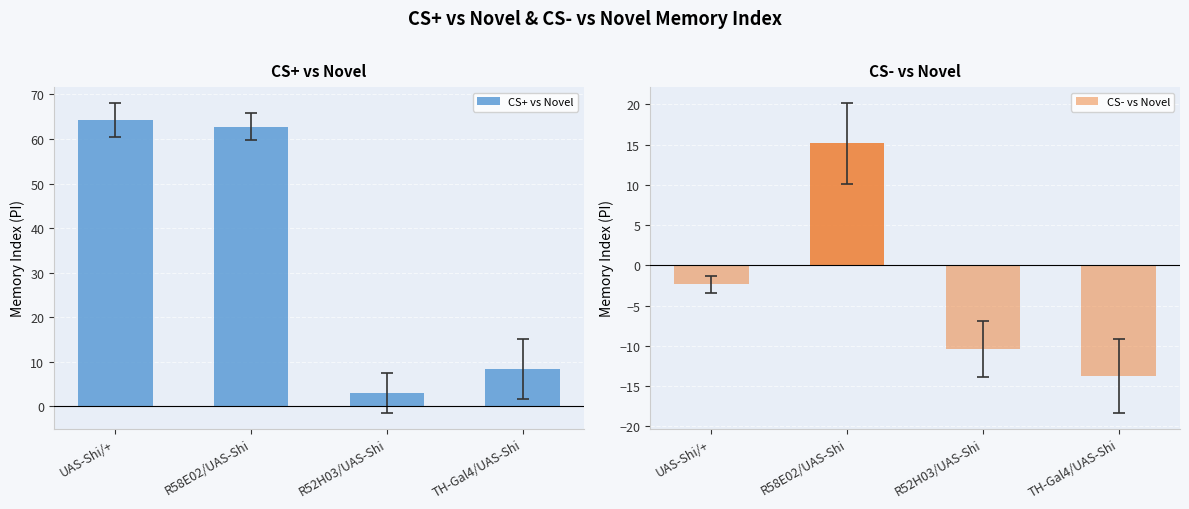

Where is CS+ vs Novel nearest to the value 33?

TH-Gal4/UAS-Shi